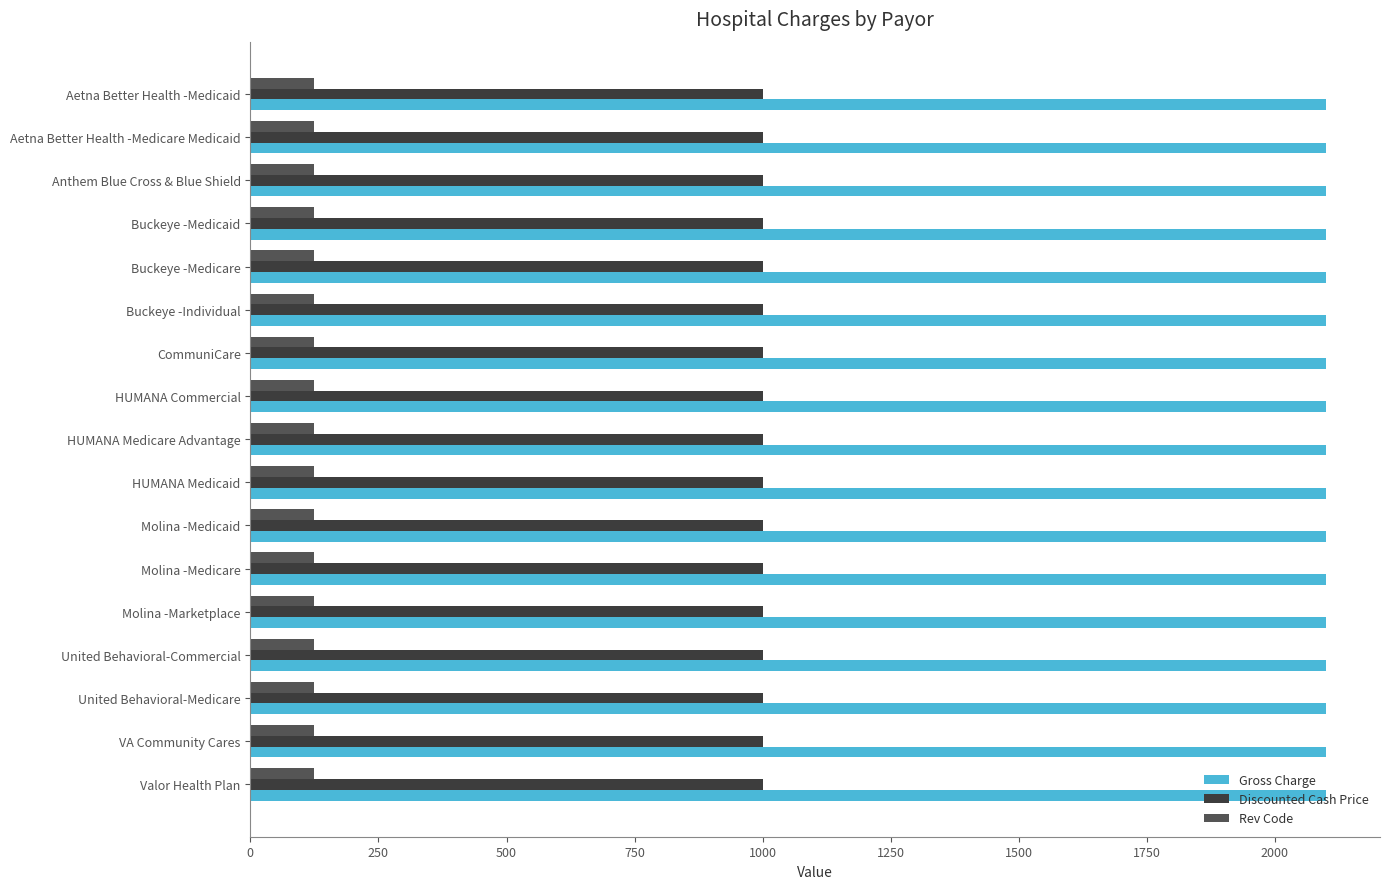

Rank the series by their maximum value, from lowest to highest.

Rev Code, Discounted Cash Price, Gross Charge